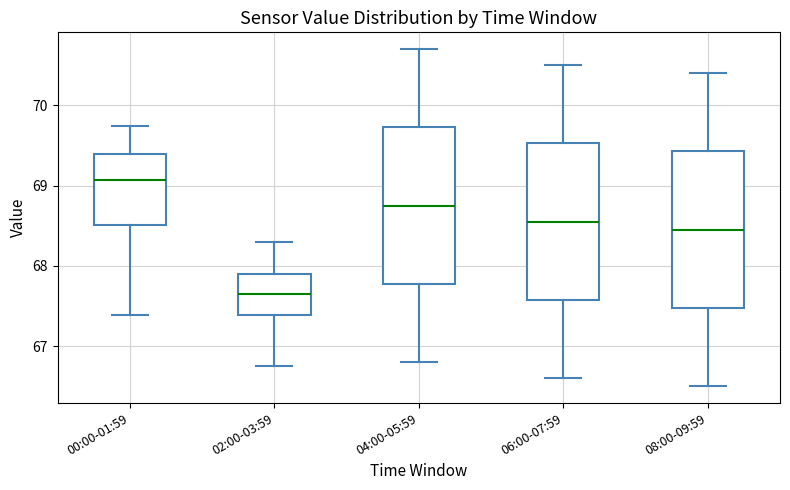

Reading left to right, transcribe this box plot: for each box, give where its median line is, the range the box spans, and where its two whiskers end, as read against the y-axis. The values are not printed on the chart, so give them approximately, as read against the axis.

00:00-01:59: median 69.1, box 68.5 to 69.4, whiskers 67.4 to 69.7
02:00-03:59: median 67.7, box 67.4 to 67.9, whiskers 66.8 to 68.3
04:00-05:59: median 68.8, box 67.8 to 69.7, whiskers 66.8 to 70.7
06:00-07:59: median 68.6, box 67.6 to 69.5, whiskers 66.6 to 70.5
08:00-09:59: median 68.5, box 67.5 to 69.4, whiskers 66.5 to 70.4